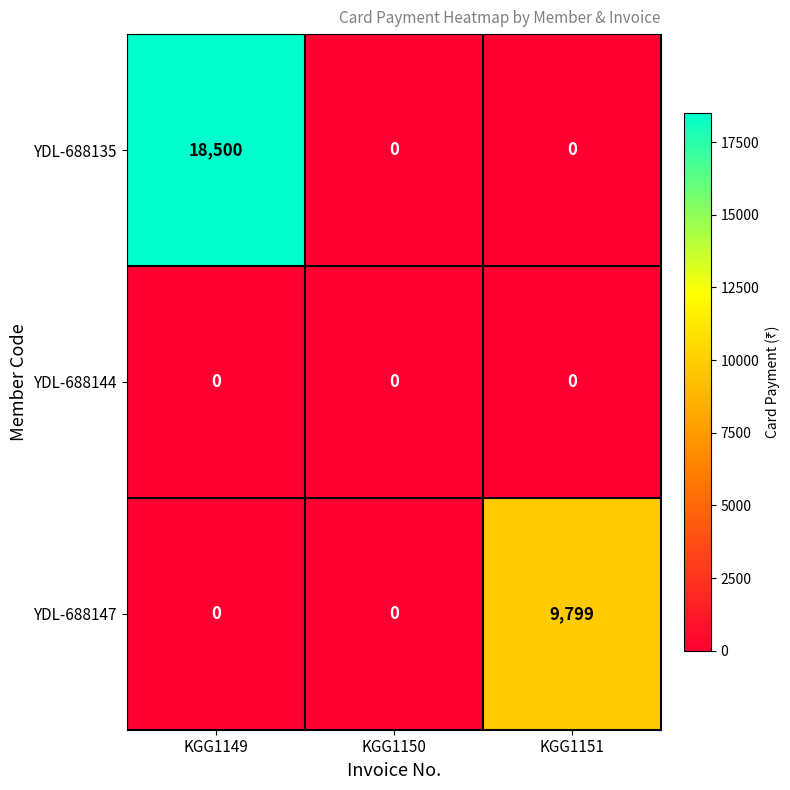

Rank the series by their average value, from lowest to highest.

YDL-688144, YDL-688147, YDL-688135